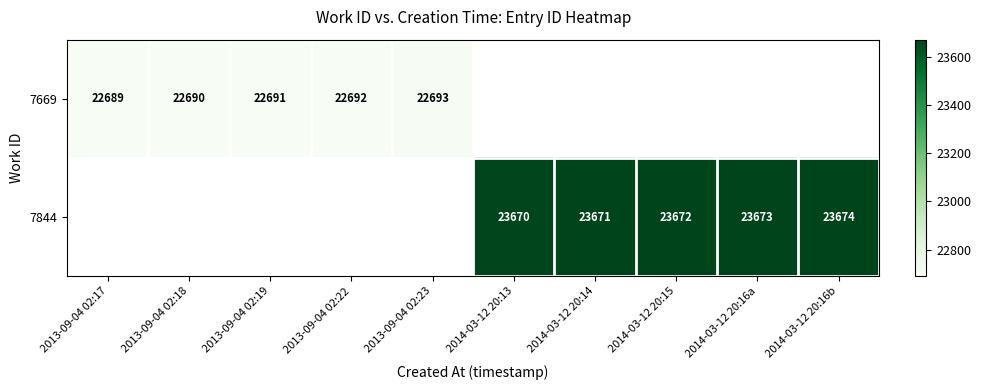

How many series are shown in this chart?

2